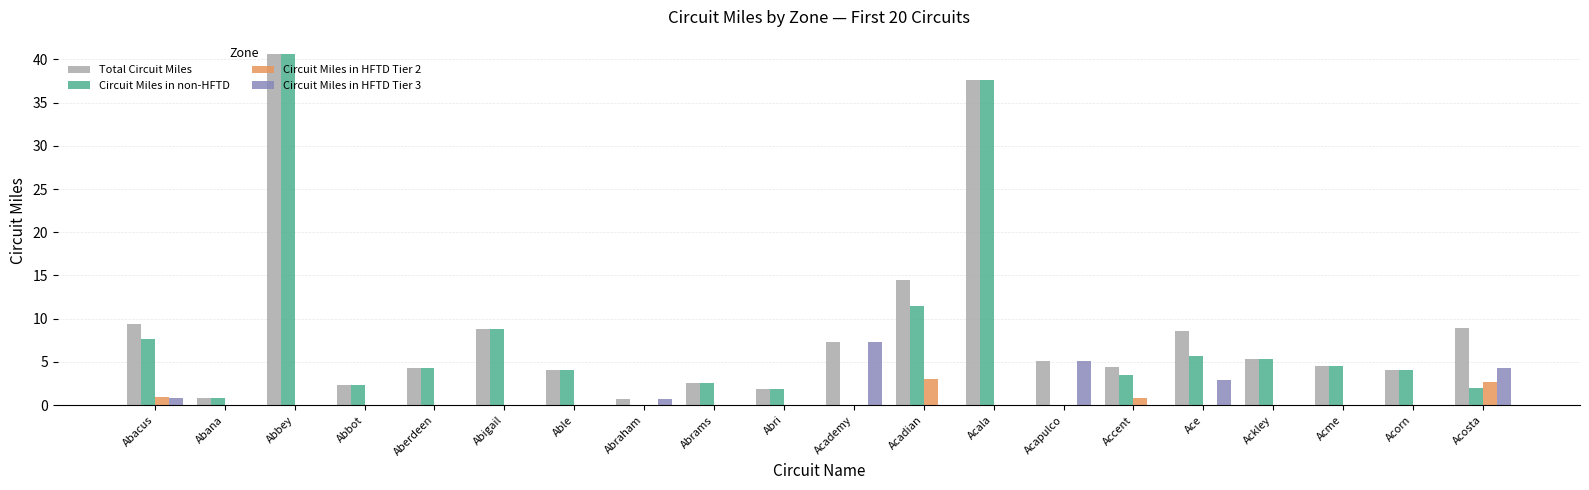

Are the bars grouped side by side (vs. stacked)?

Yes